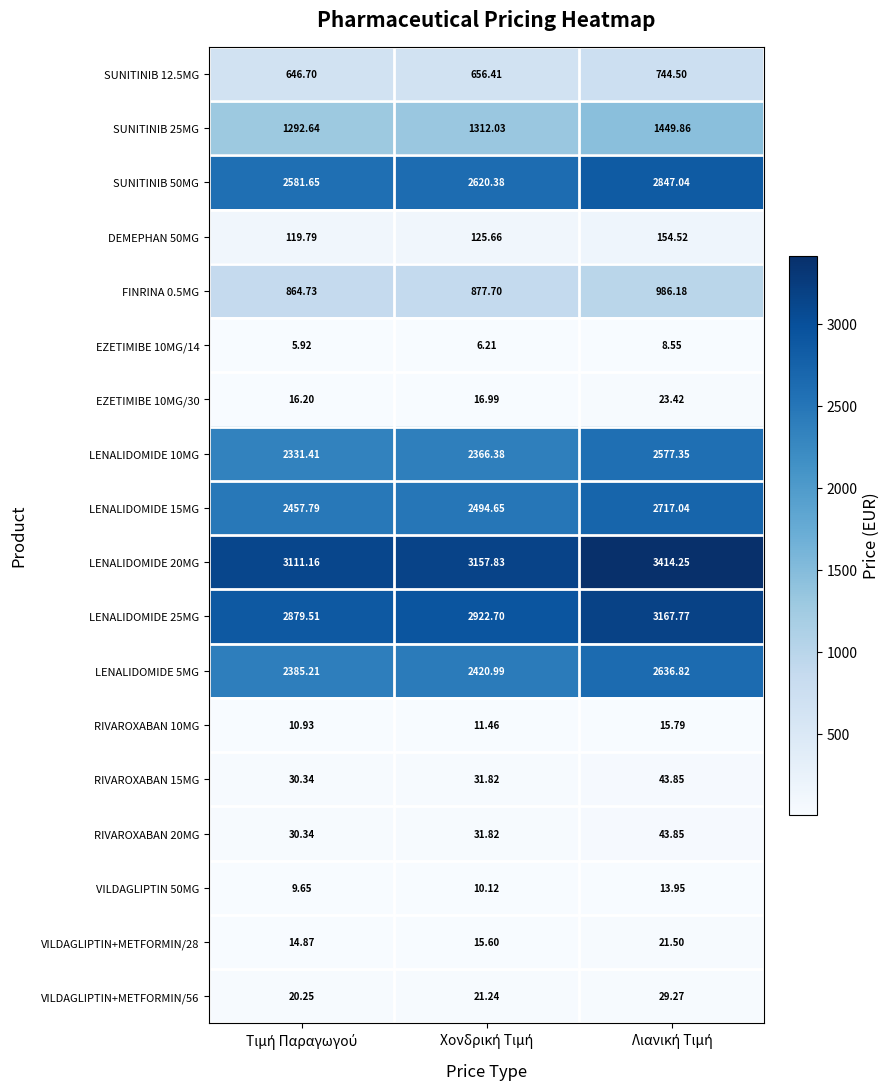

Which series has the widest spread of values?

LENALIDOMIDE 20MG